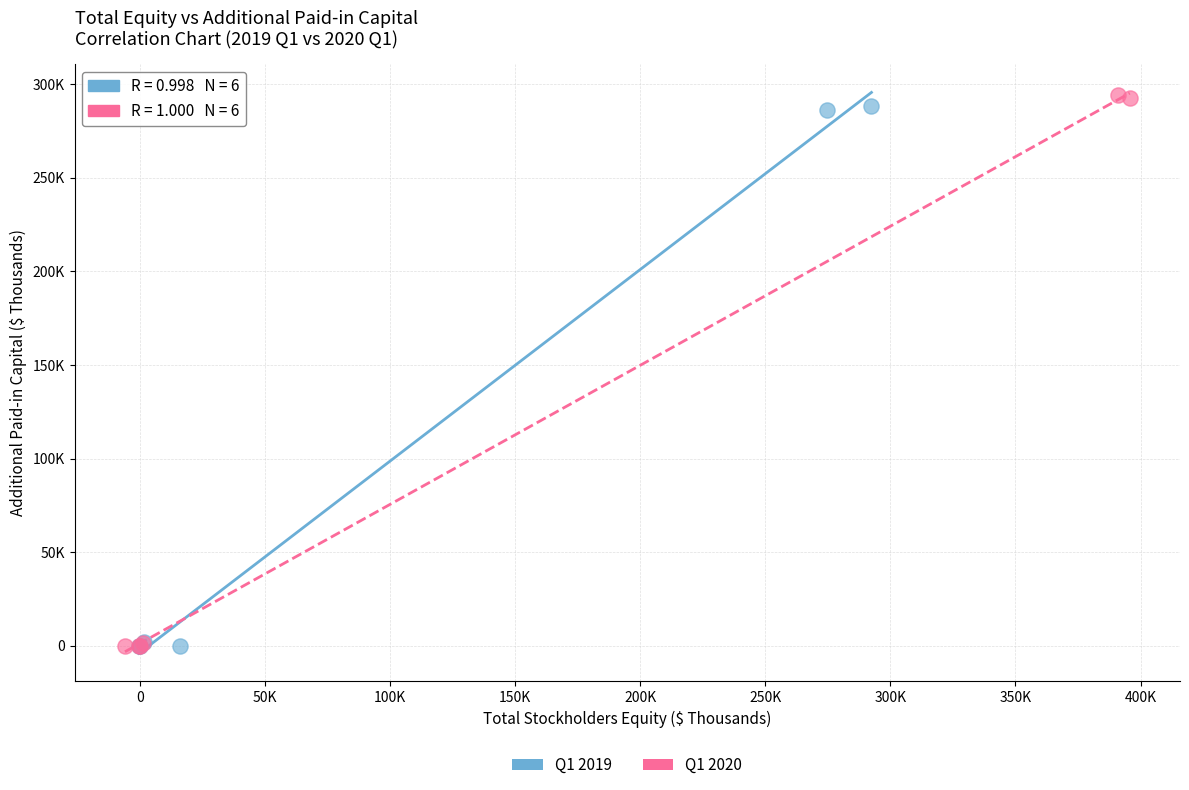

What are all the series names shown in the legend?

Q1 2019, Q1 2020